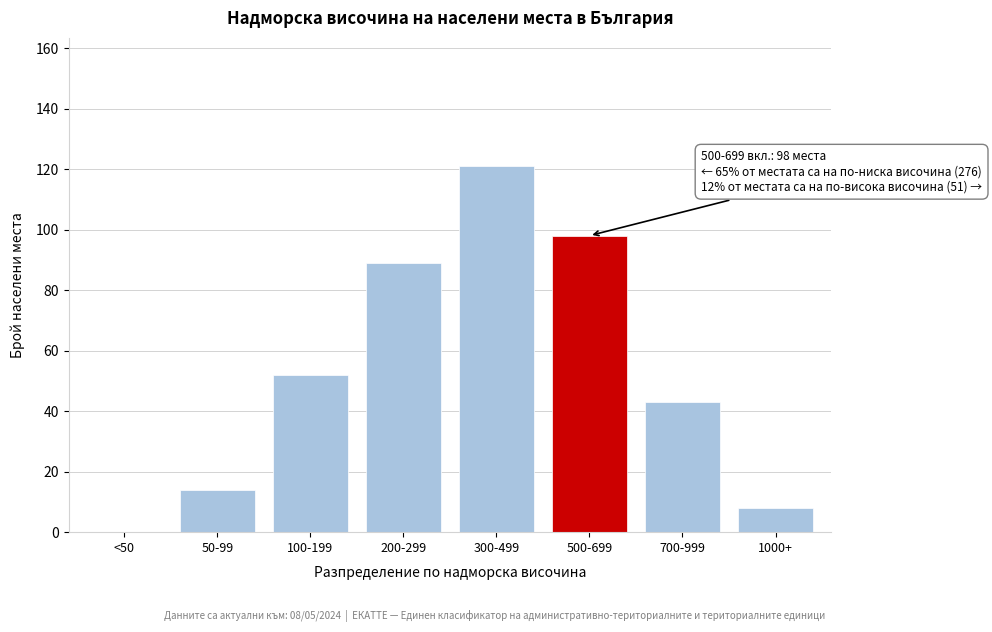

Reading left to right, extract all data points from this chart.

<50=0	50-99=14	100-199=52	200-299=89	300-499=121	500-699=98	700-999=43	1000+=8